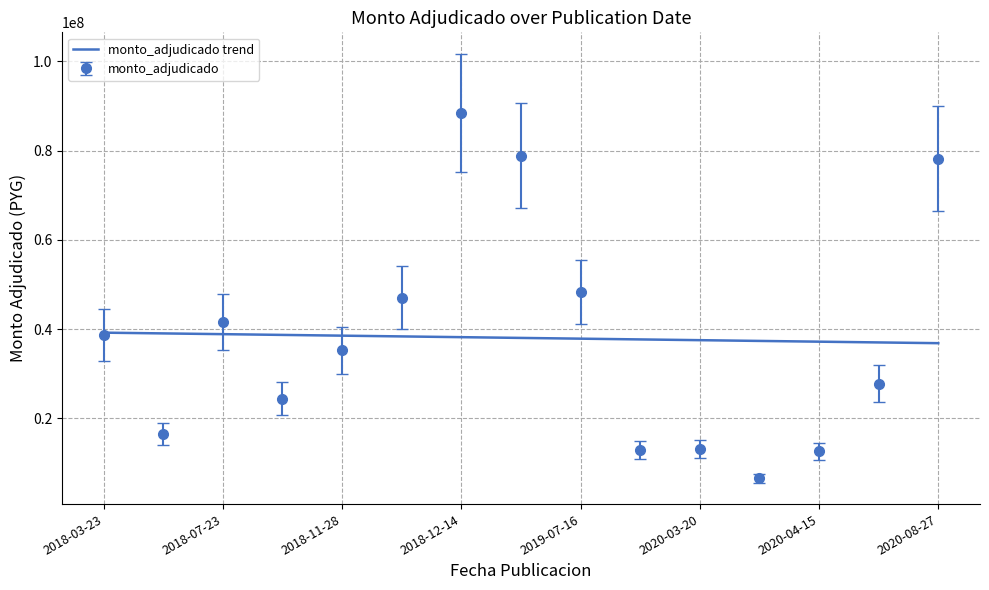

List the series in order of their peak value, lowest first.

monto_adjudicado trend, monto_adjudicado